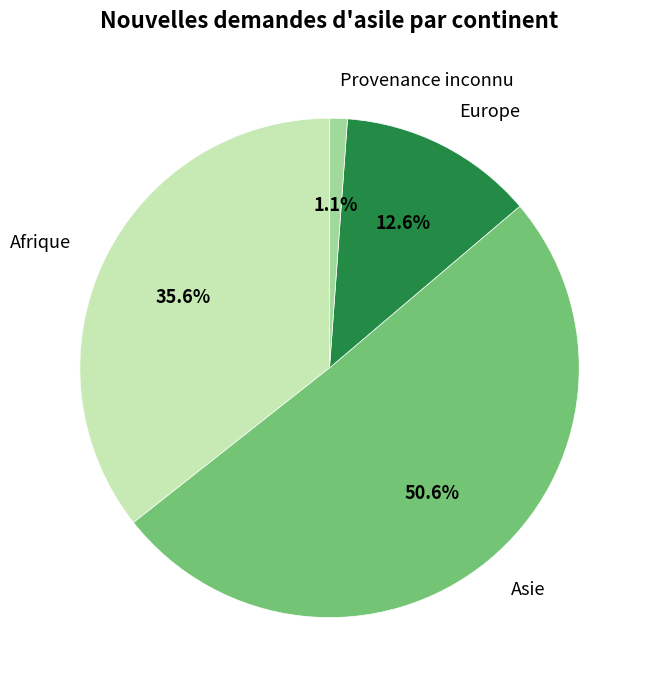

Do Europe and Provenance inconnu together represent more than half of the pie?

No